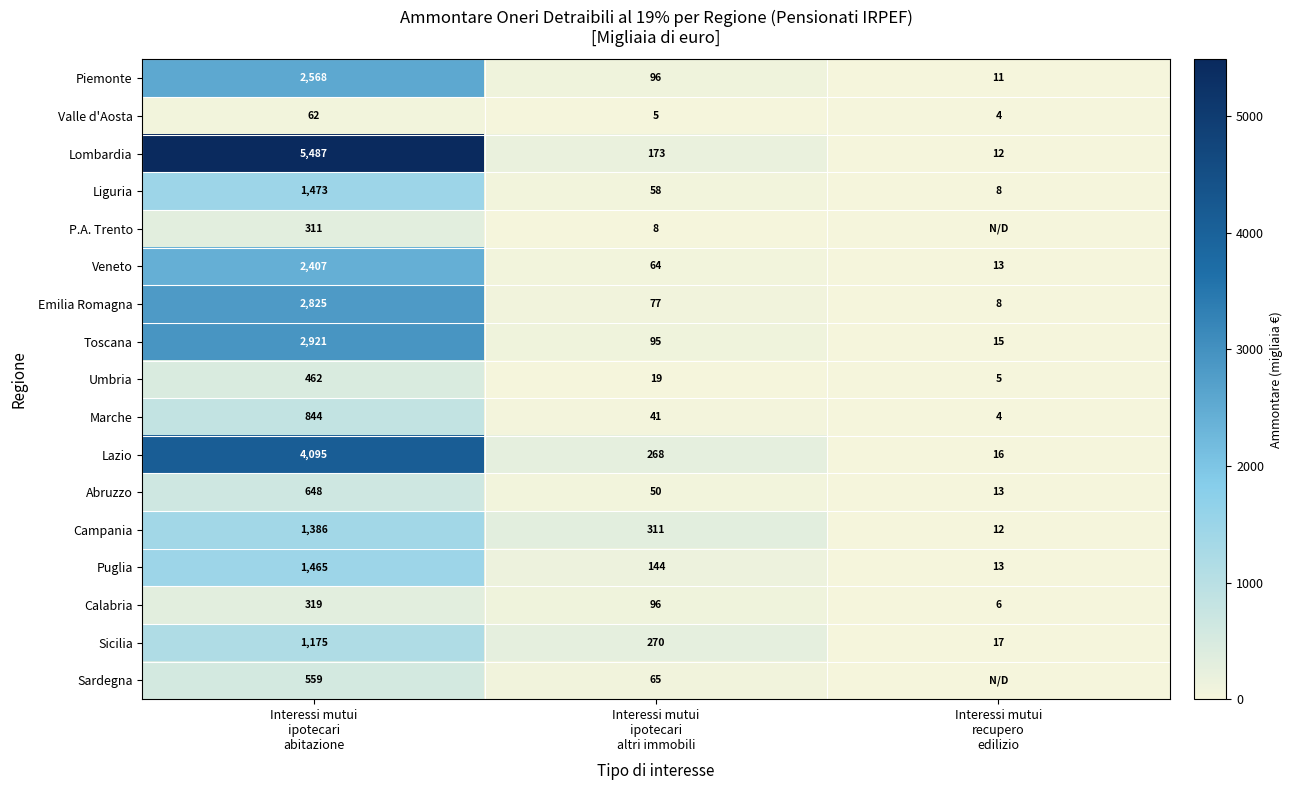

Between Interessi mutui
ipotecari
altri immobili and Interessi mutui
ipotecari
abitazione, which is larger?

Interessi mutui
ipotecari
abitazione